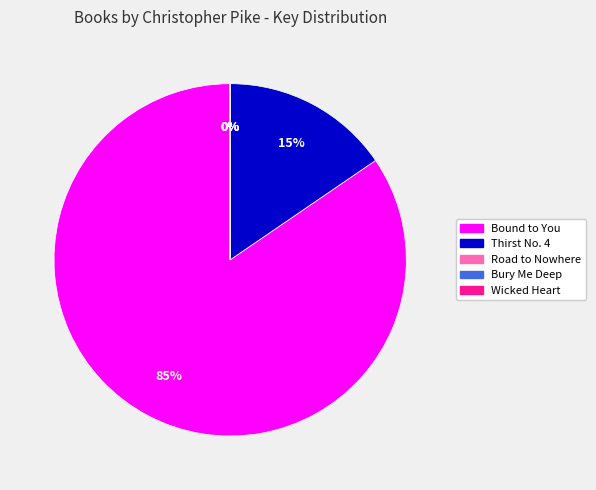

To the nearest percent, what is the combined percentage of Thirst No. 4 and Bound to You?

100%